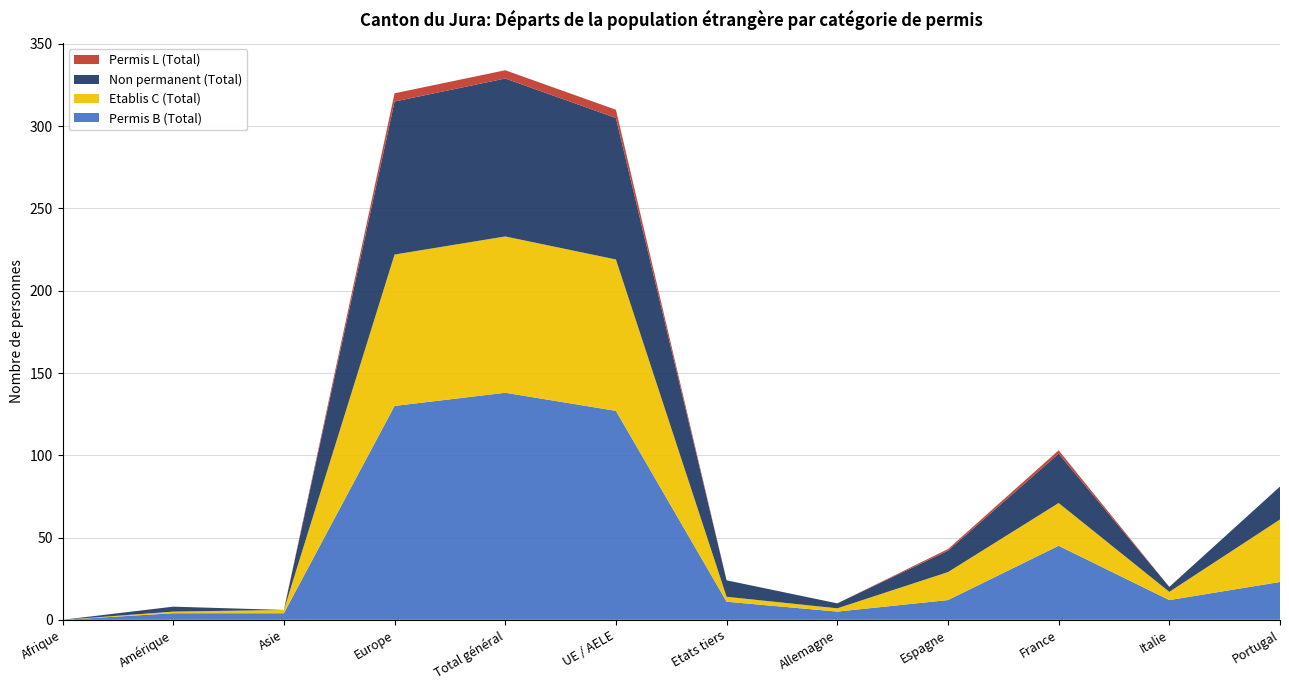

Reading left to right, transcribe all the data shown in this chart.

Permis B (Total): Afrique=0	Amérique=4	Asie=4	Europe=130	Total général=138	UE / AELE=127	Etats tiers=11	Allemagne=5	Espagne=12	France=45	Italie=12	Portugal=23
Etablis C (Total): Afrique=0	Amérique=1	Asie=2	Europe=92	Total général=95	UE / AELE=92	Etats tiers=3	Allemagne=2	Espagne=17	France=26	Italie=5	Portugal=38
Non permanent (Total): Afrique=0	Amérique=3	Asie=0	Europe=93	Total général=96	UE / AELE=86	Etats tiers=10	Allemagne=3	Espagne=13	France=30	Italie=3	Portugal=20
Permis L (Total): Afrique=0	Amérique=0	Asie=0	Europe=5	Total général=5	UE / AELE=5	Etats tiers=0	Allemagne=0	Espagne=1	France=2	Italie=0	Portugal=0